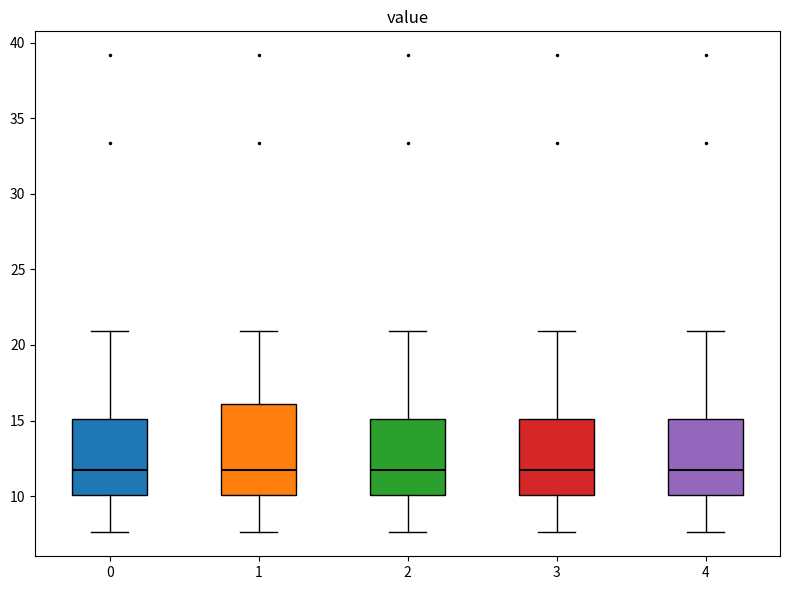

Reading left to right, read every box against the y-axis: the position of its median line, the range the box covers, and the ends of its whiskers. The values are not printed on the chart, so give them approximately, as read against the axis.

0: median 11.5, box 10.0 to 15.0, whiskers 7.5 to 21.0
1: median 11.5, box 10.0 to 16.0, whiskers 7.5 to 21.0
2: median 11.5, box 10.0 to 15.0, whiskers 7.5 to 21.0
3: median 11.5, box 10.0 to 15.0, whiskers 7.5 to 21.0
4: median 11.5, box 10.0 to 15.0, whiskers 7.5 to 21.0